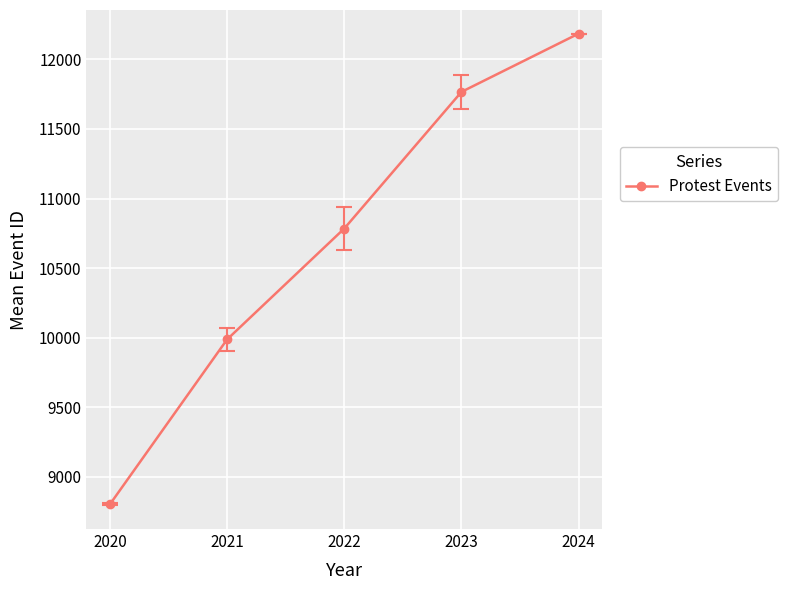

What is the ratio of the value at 2024 to the value at 2021?

1.2